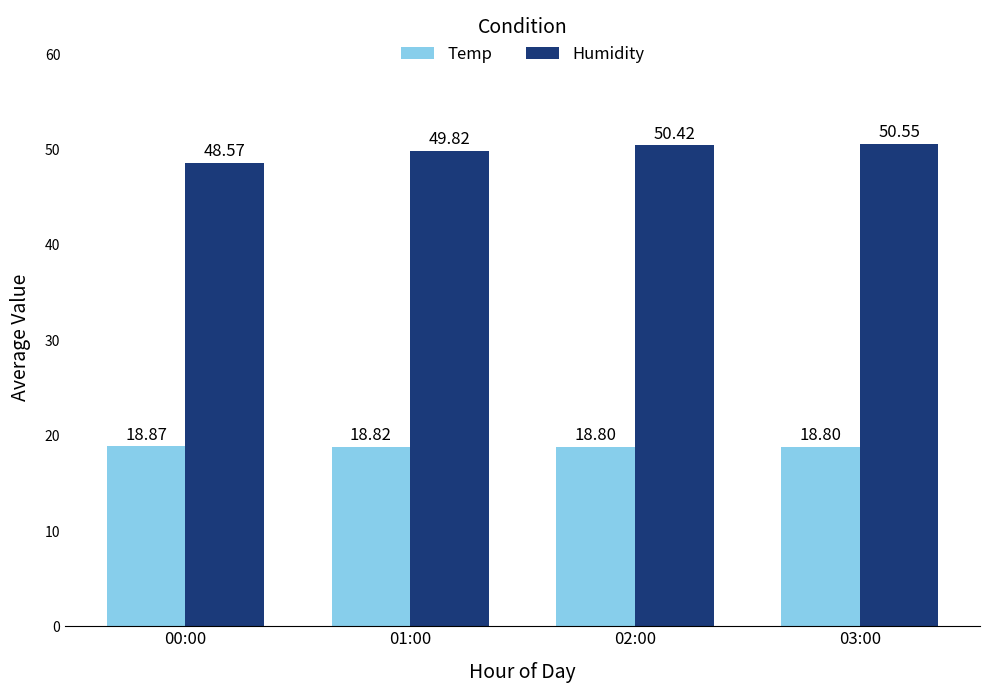

Rank the series by their average value, from highest to lowest.

Humidity, Temp